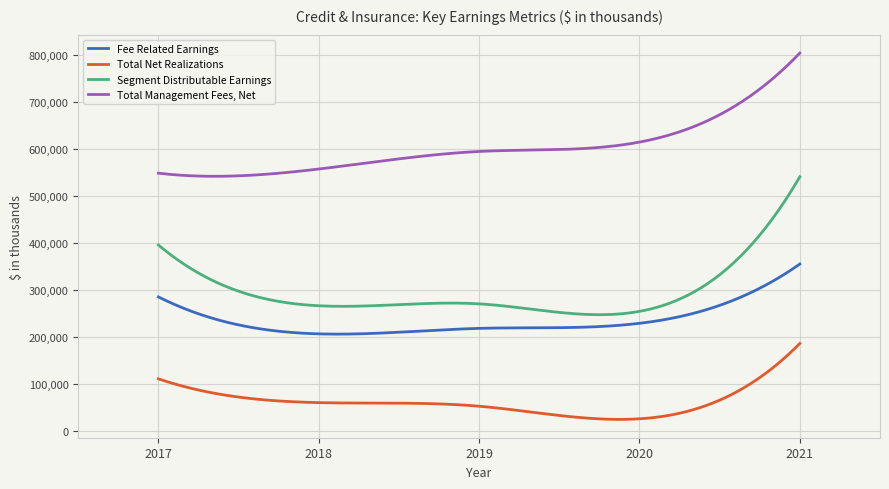

What is the difference between the maximum and minimum values in the Segment Distributable Earnings series?

293677.8